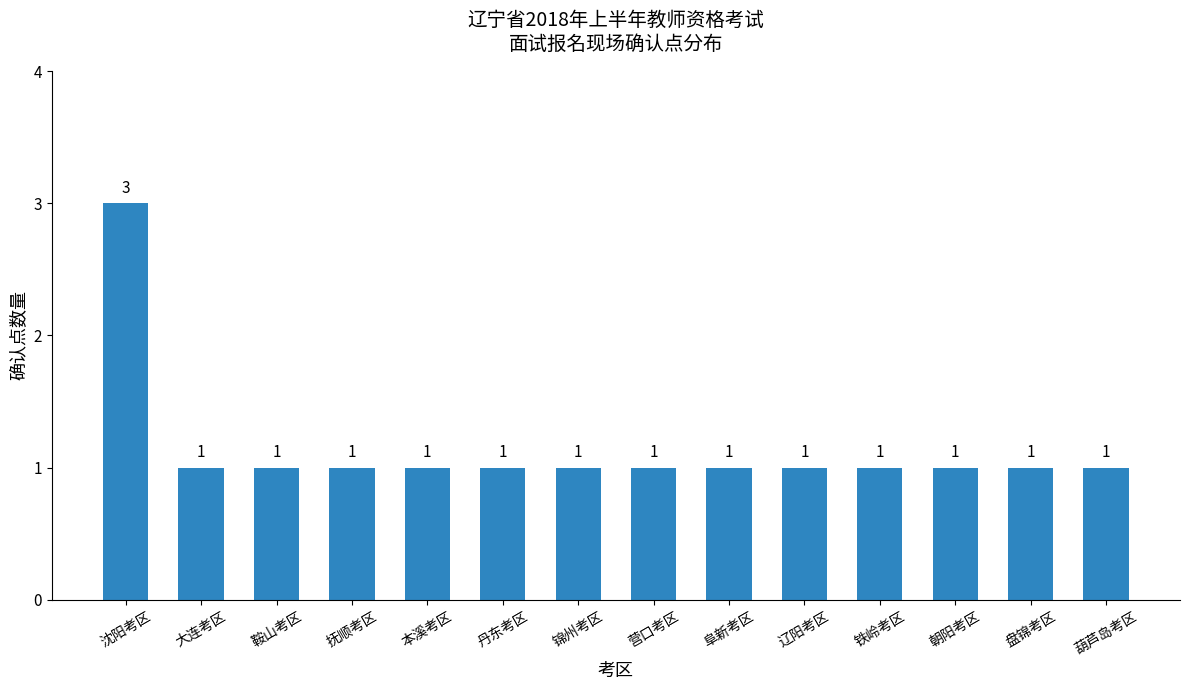

True or false: the data shows 2 at 沈阳考区.

False